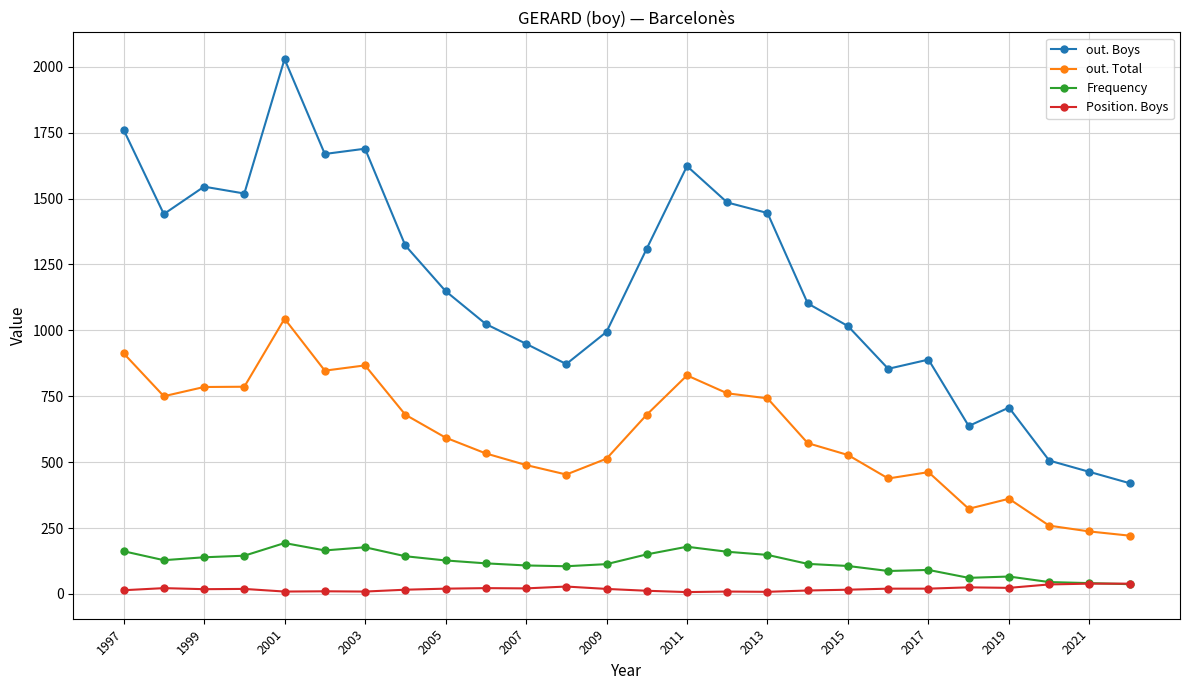

What are all the series names shown in the legend?

out. Boys, out. Total, Frequency, Position. Boys